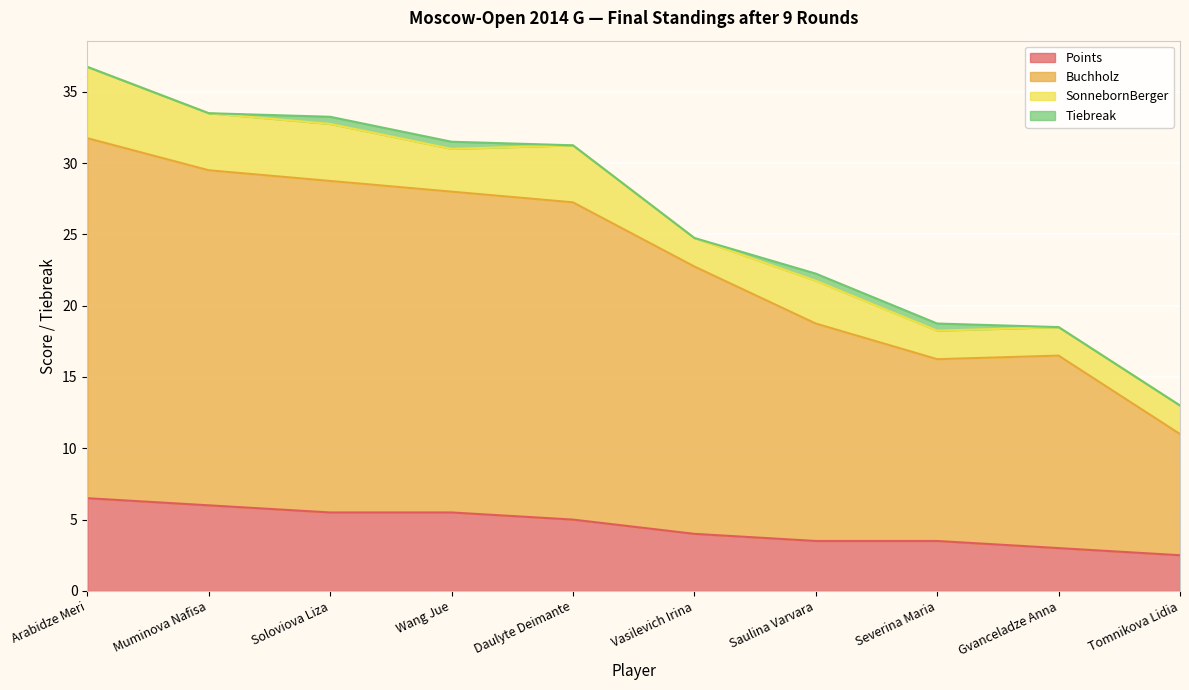

Is it true that Points equals 8.8 at Arabidze Meri?

False